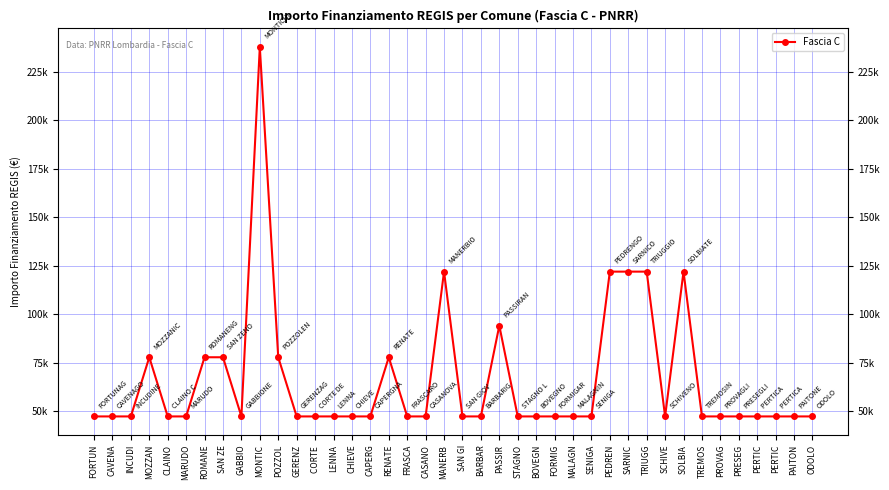

Does the chart have visible grid lines?

Yes